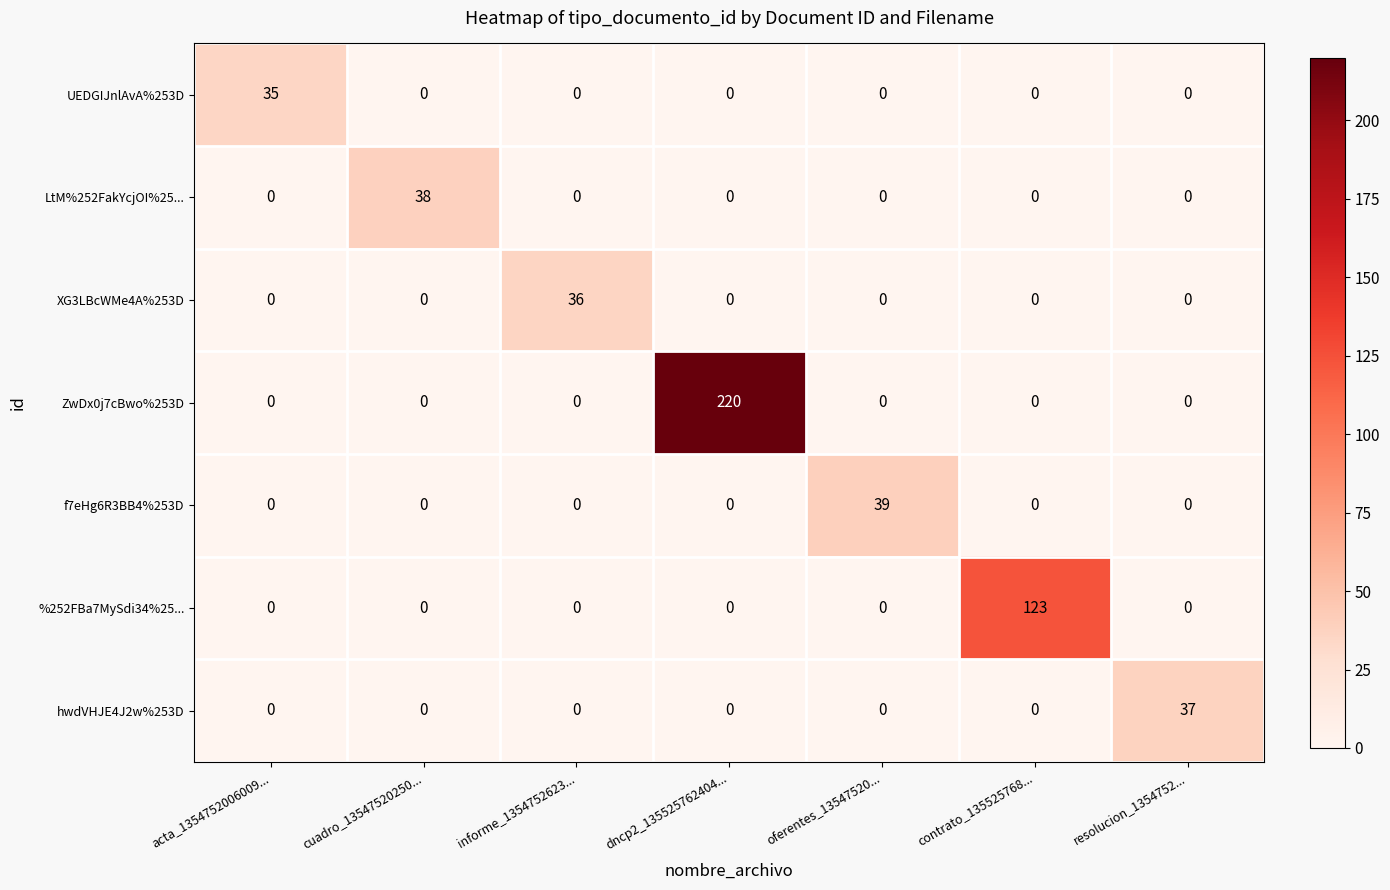

At which category is the sum across all series the highest?

dncp2_135525762404...